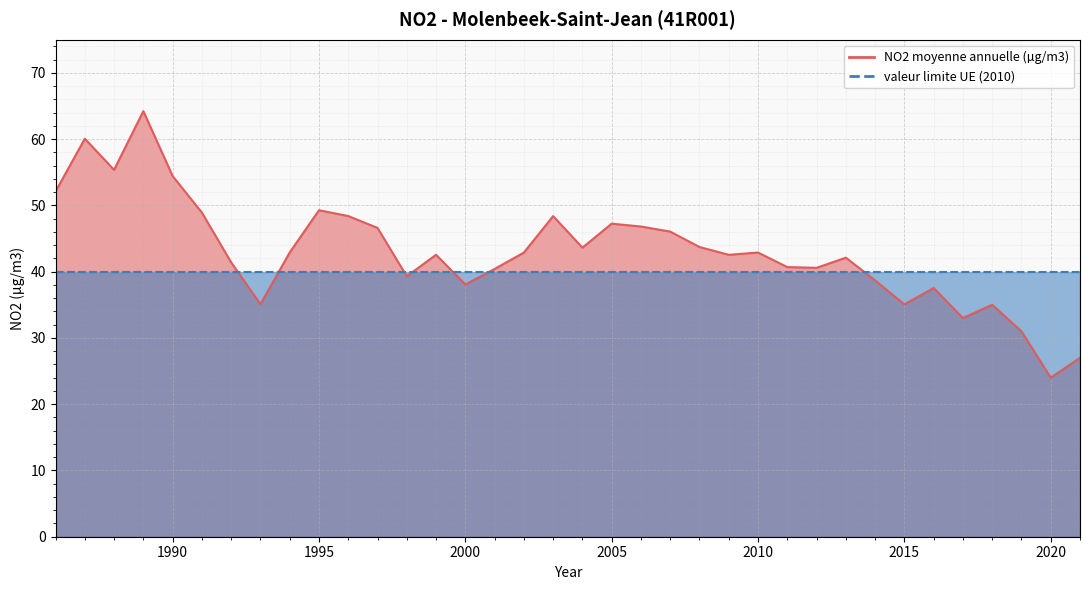

Count the number of categories in the chart.

36